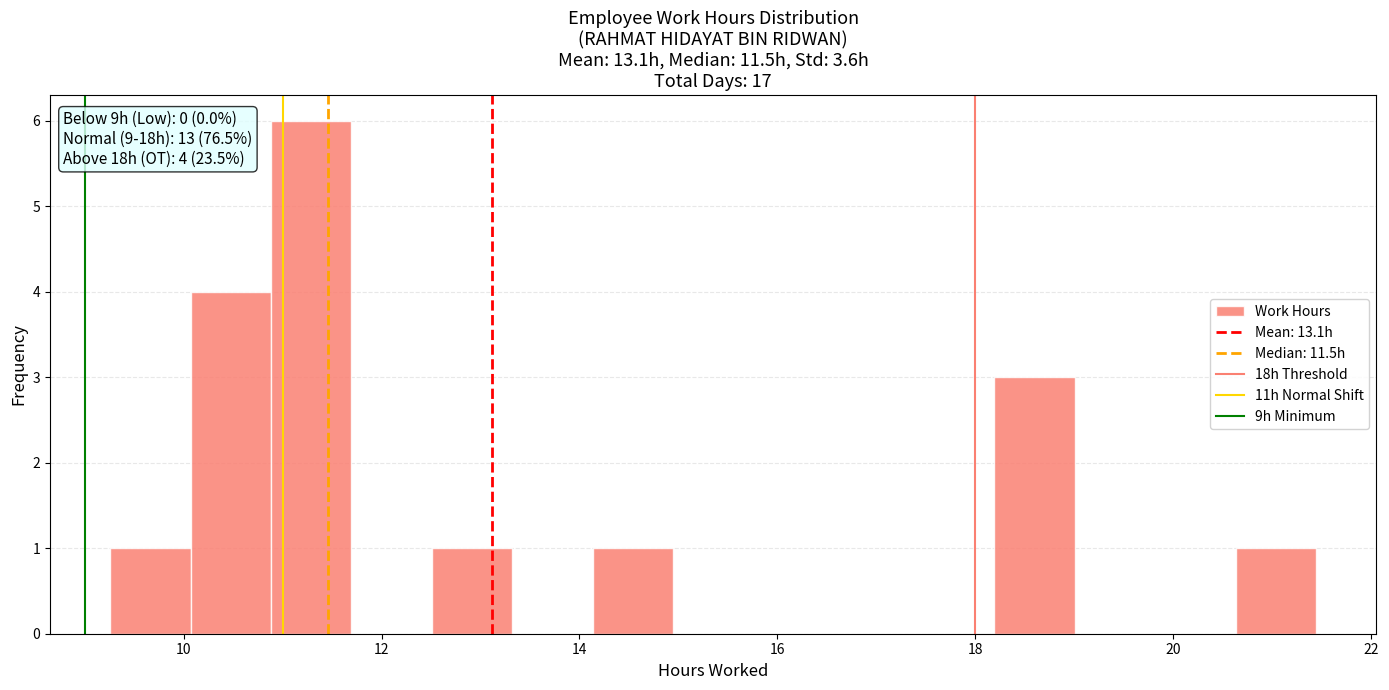

Over which range of the x-axis is the bar tallest?

10.8 to 11.6